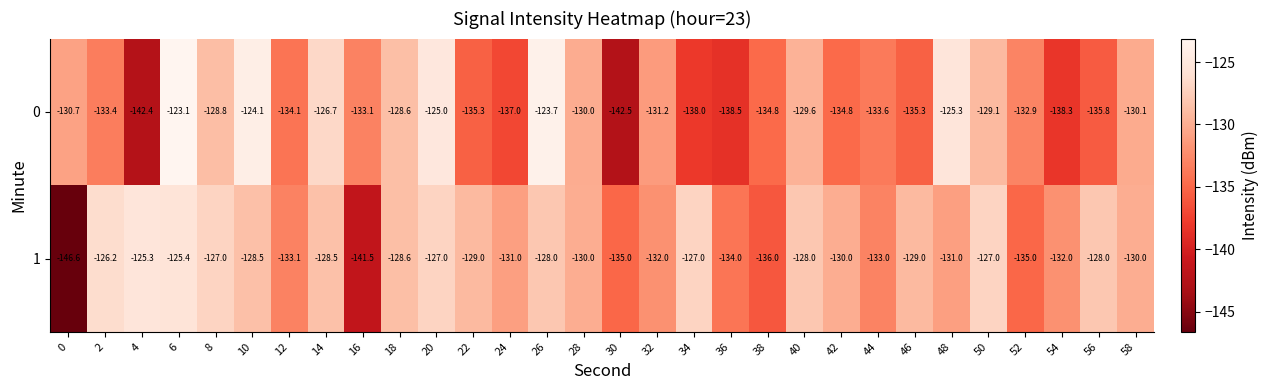

What is the sum of all 1 values?

-3922.7